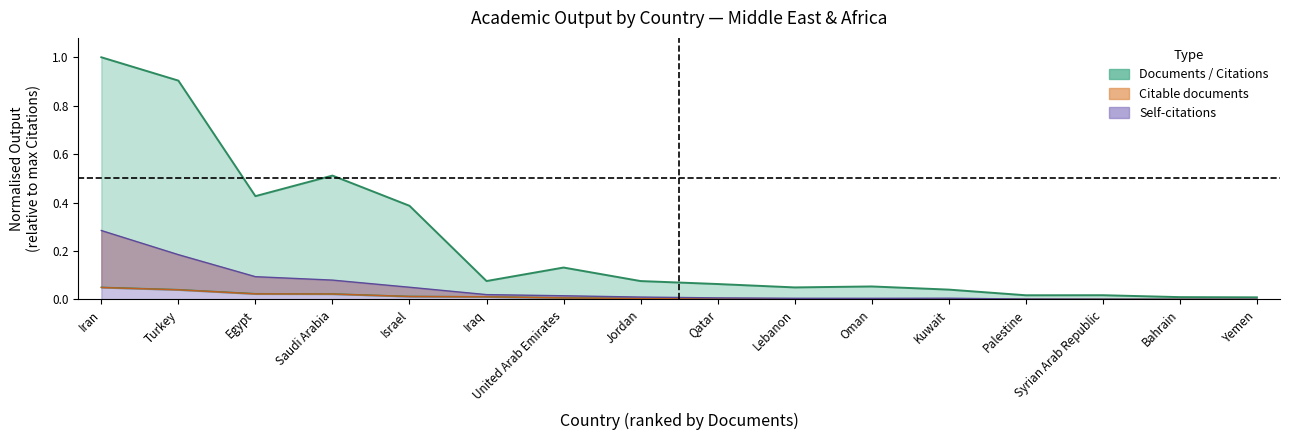

What is the average value of the Citations series?

0.2